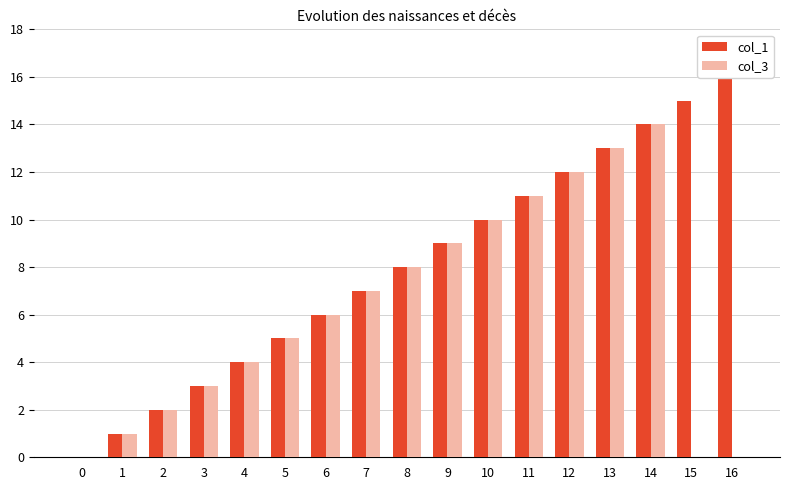

Which series has the widest spread of values?

col_1